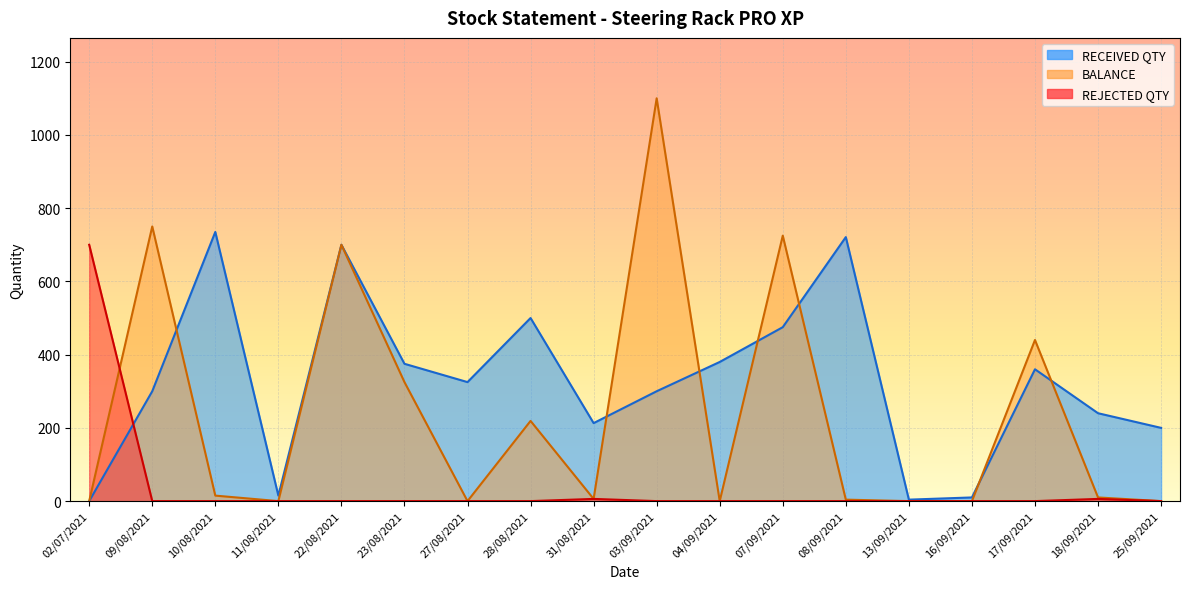

What is the label of the 13th point from the left?

08/09/2021